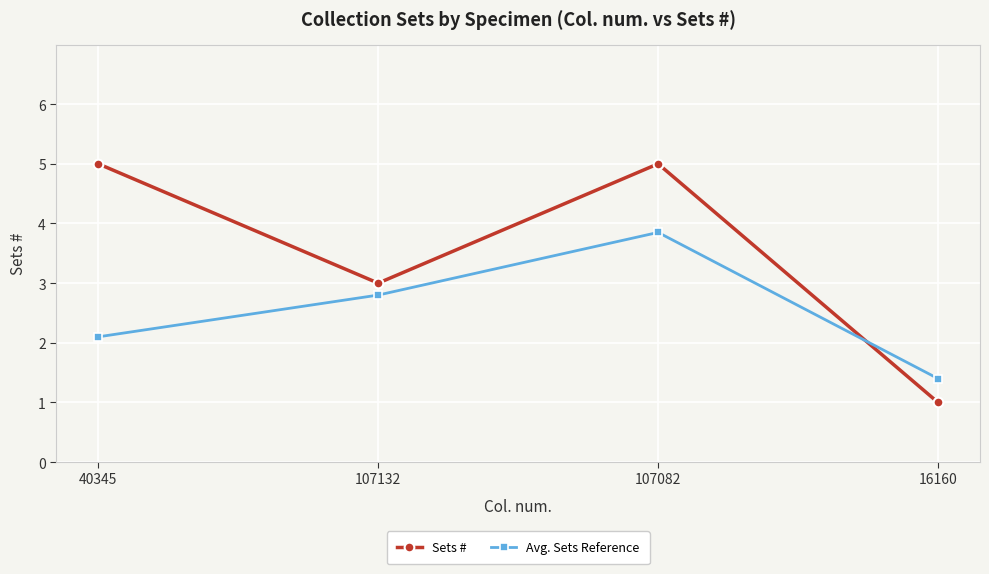

What position from the left is 107132?

2